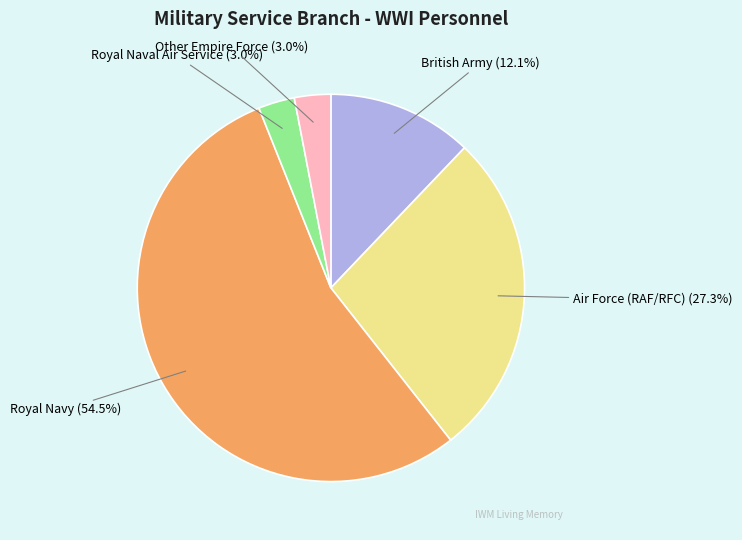

Between Other Empire Force and Royal Navy, which is larger?

Royal Navy